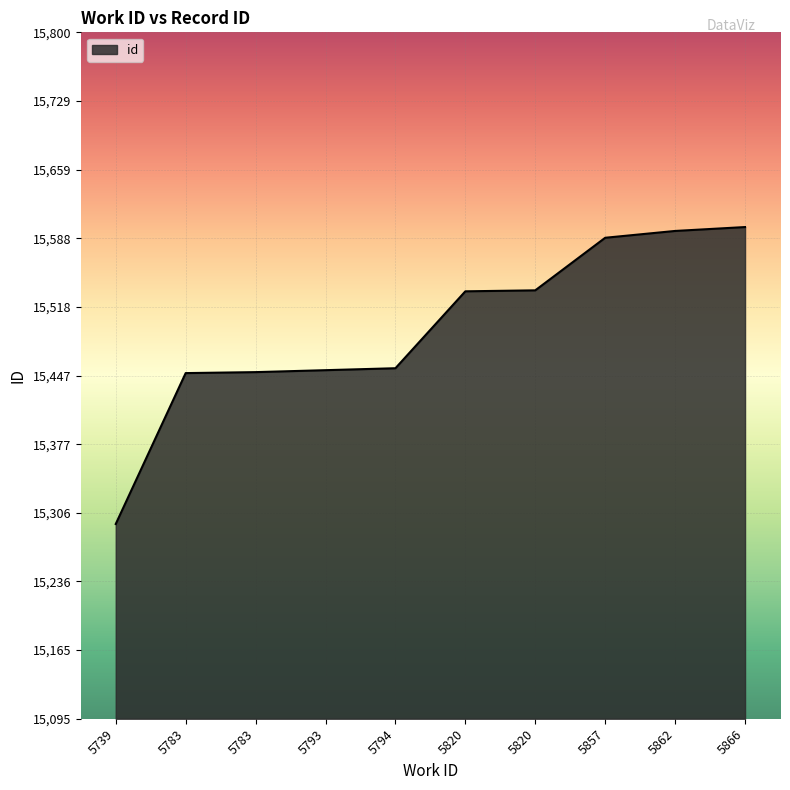

What is the difference between the maximum and minimum values?

305